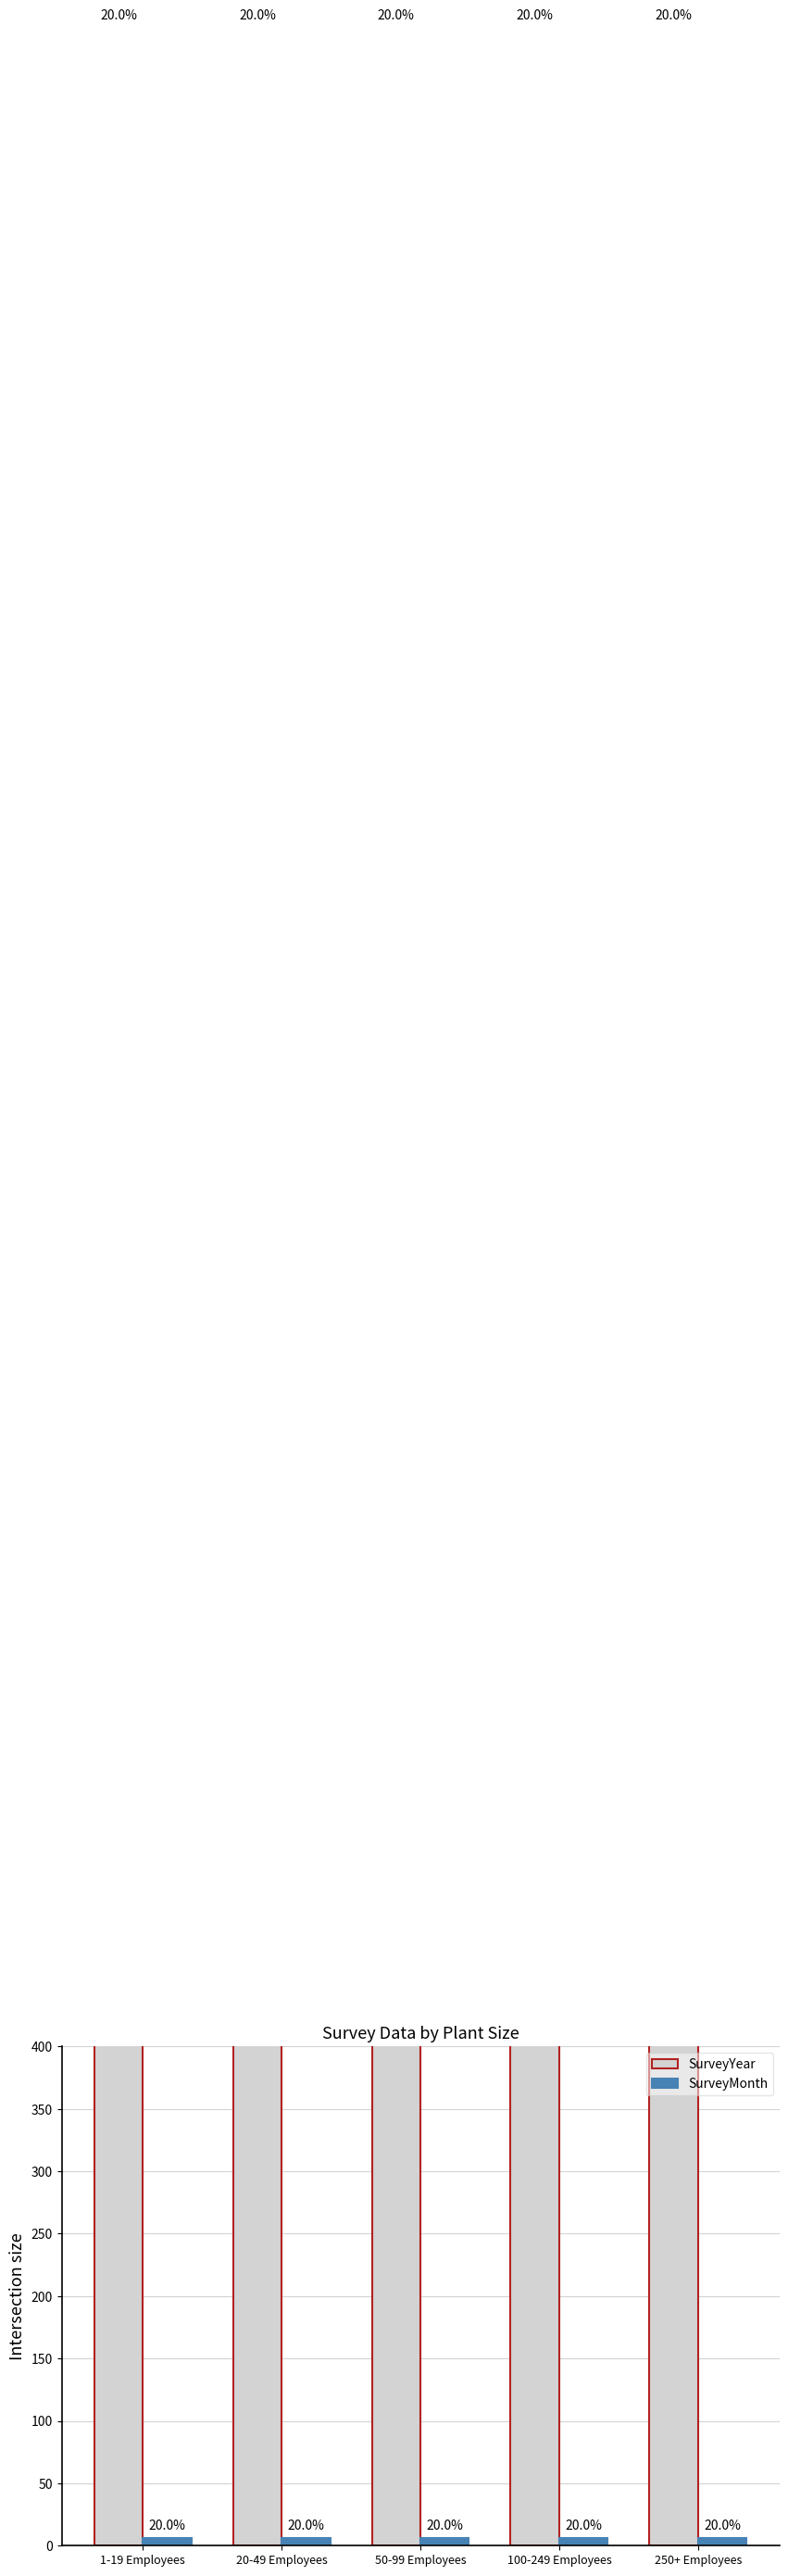

At how many categories does at least one series exceed 1998?

5